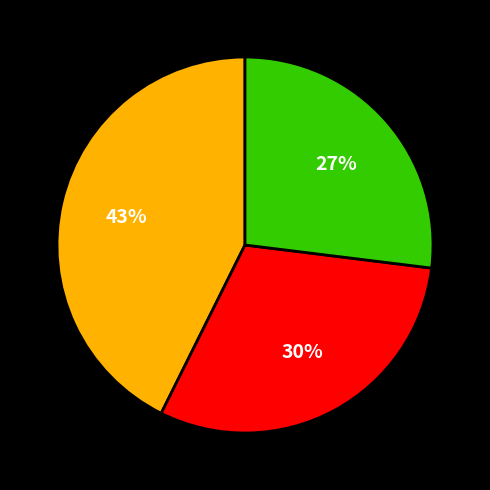

Is there any slice that represents more than half of the pie?

No